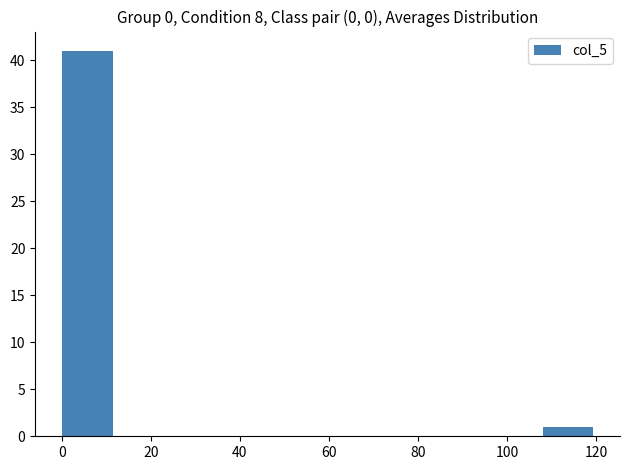

Reading left to right, list every bar in this chart as the range it spans on the x-axis followed by its height. The values are not printed on the chart, so give them approximately, as read against the axis.

0 to 12: 41
12 to 24: 0
24 to 36: 0
36 to 48: 0
48 to 60: 0
60 to 72: 0
72 to 84: 0
84 to 96: 0
96 to 108: 0
108 to 120: 1